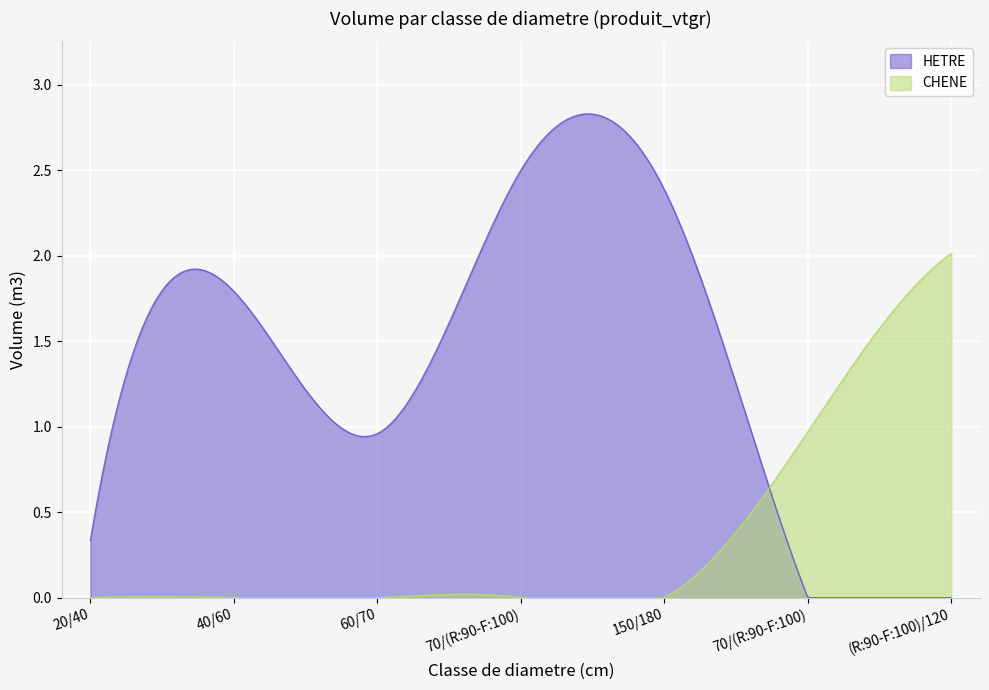

Rank the series by their maximum value, from highest to lowest.

HETRE, CHENE